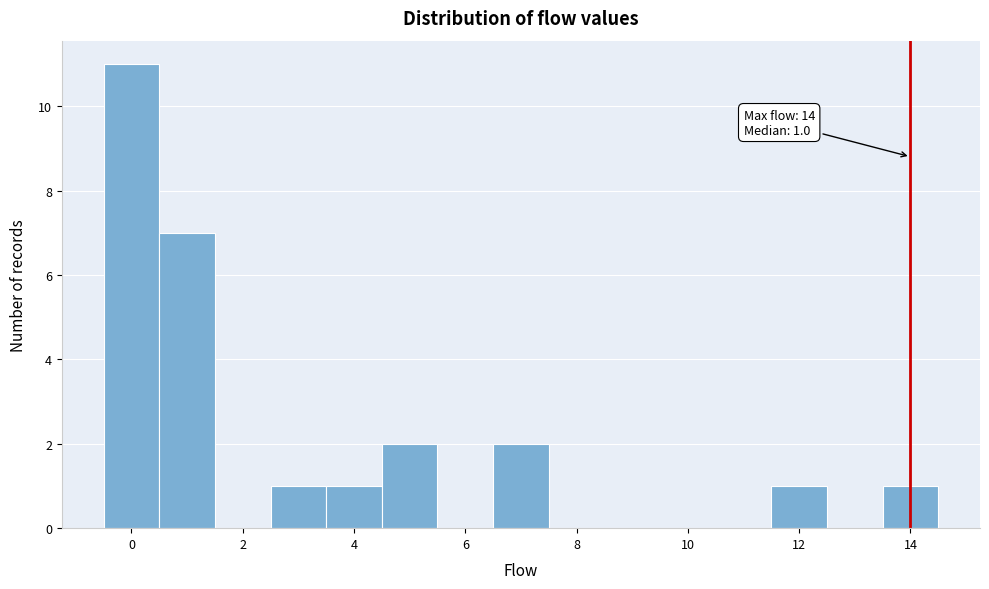

Over which range of the x-axis is the bar tallest?

-0.5 to 0.5